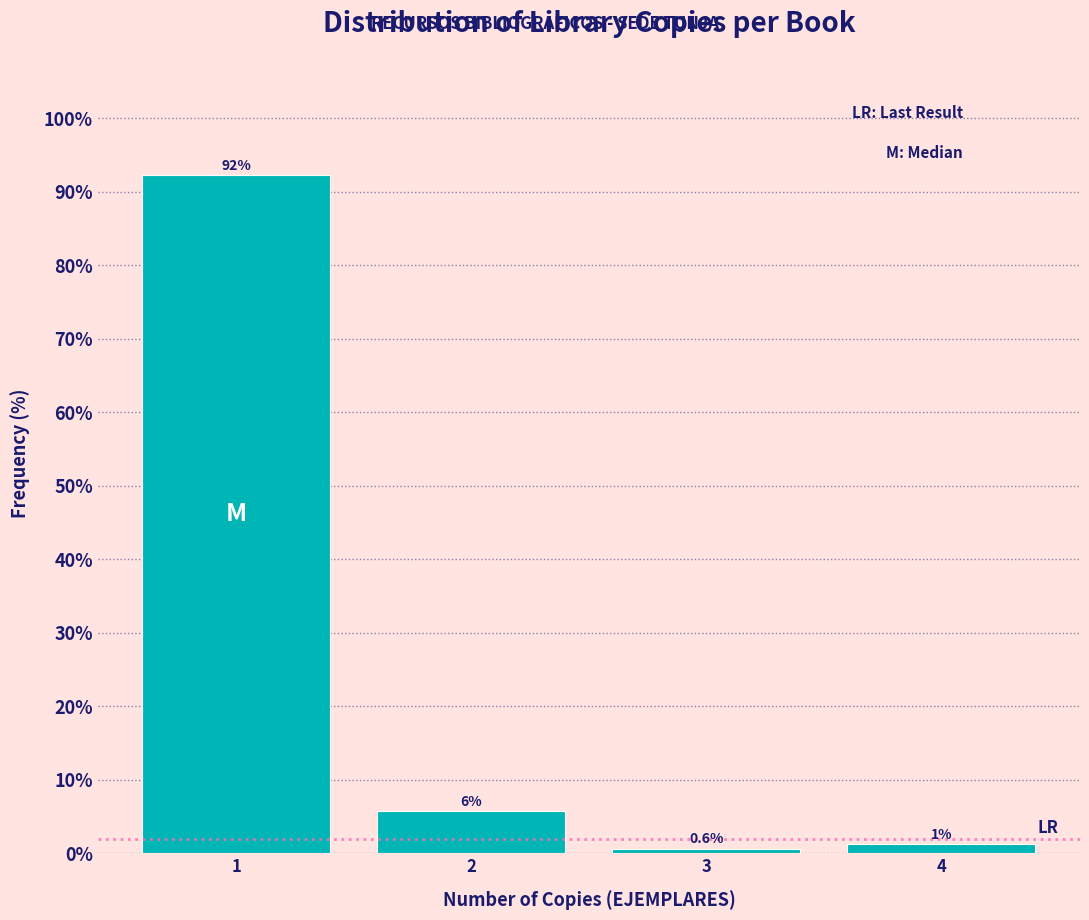

Over which range of the x-axis is the bar tallest?

0.5 to 1.5